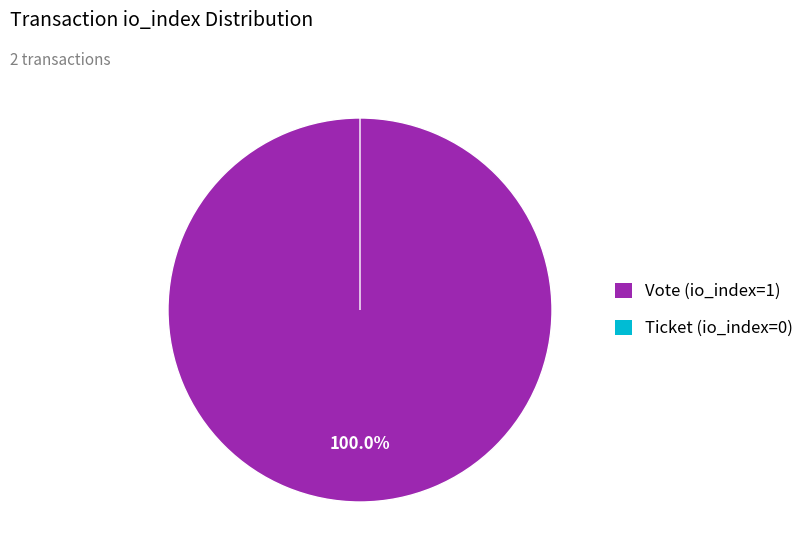

Is it true that Vote (io_index=1) is 99% of the pie?

False